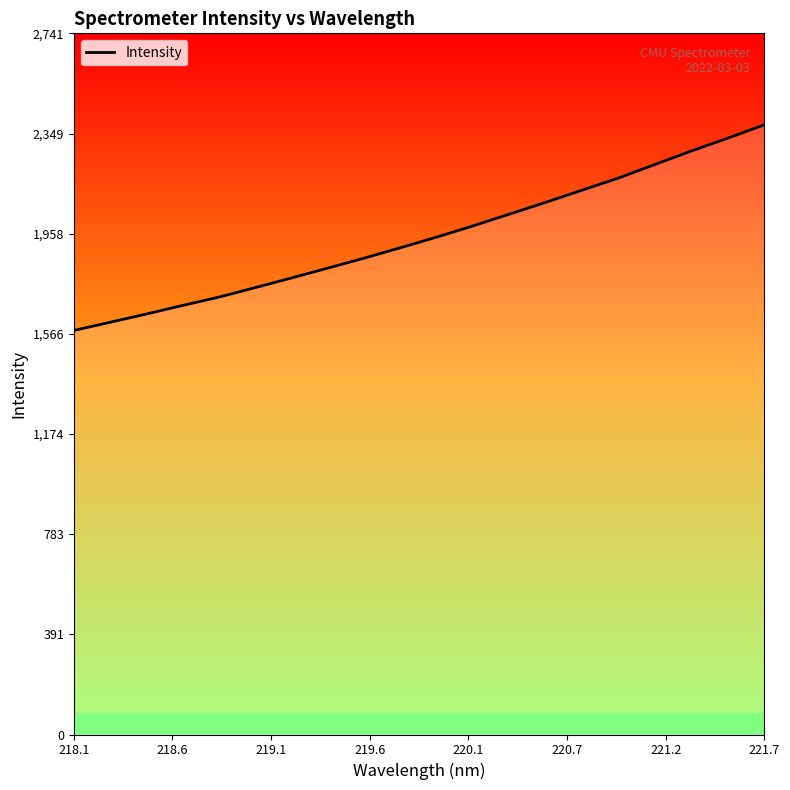

What is the difference between the maximum and minimum values?

804.1